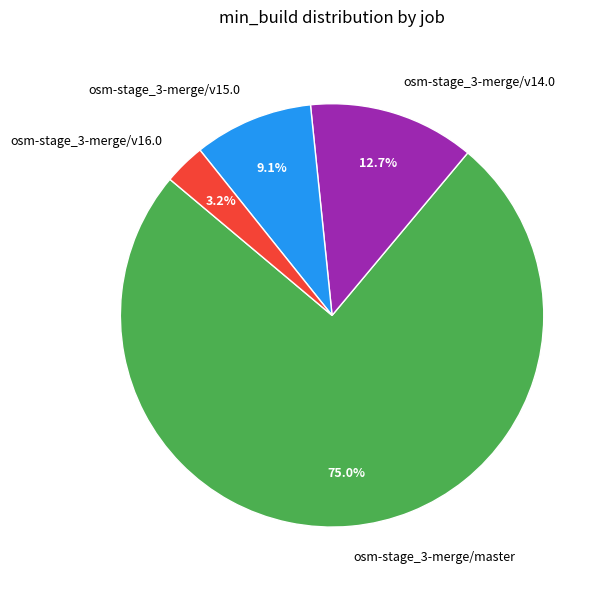

Rank the categories by value from highest to lowest.

osm-stage_3-merge/master, osm-stage_3-merge/v14.0, osm-stage_3-merge/v15.0, osm-stage_3-merge/v16.0